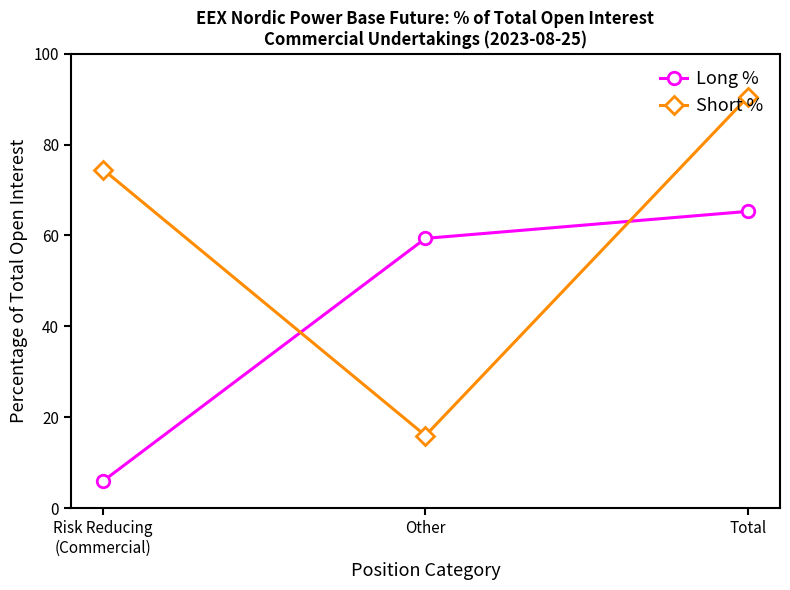

What is the average value of the Long % series?

43.5